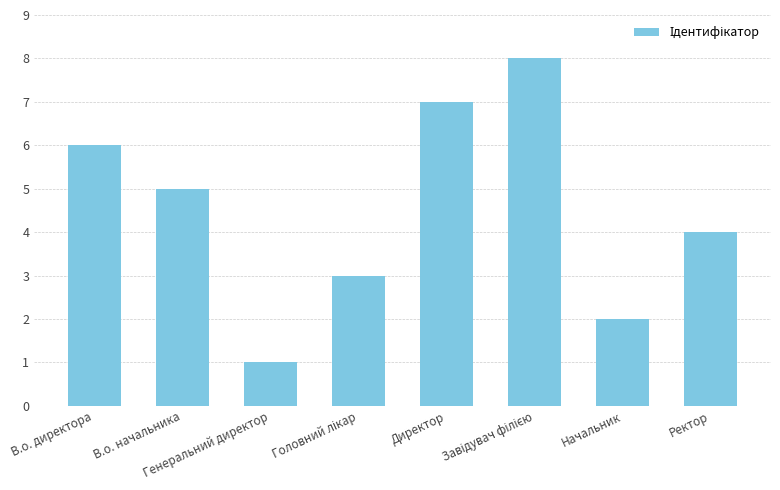

What is the difference between the second highest and second lowest values?

5